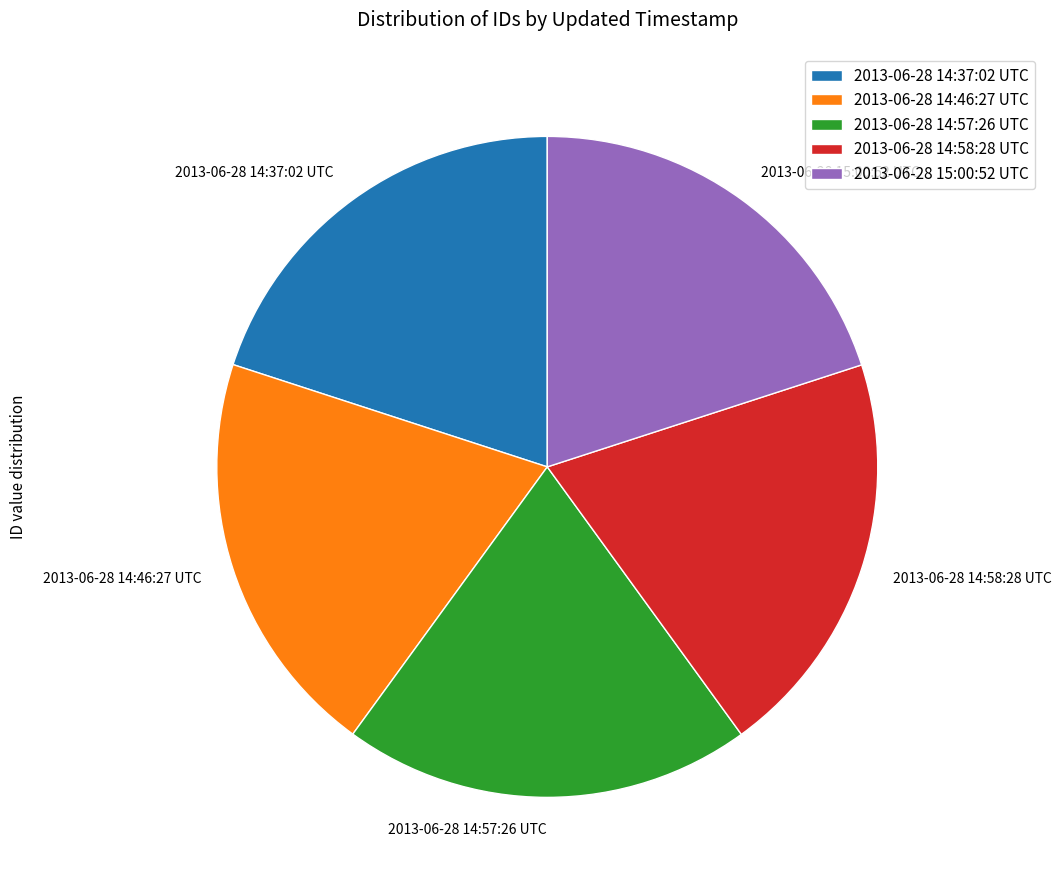

True or false: 2013-06-28 14:57:26 UTC accounts for 29% of the total.

False